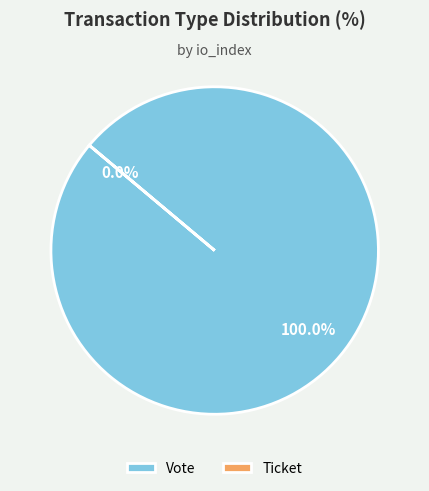

Count the number of slices in the pie.

2